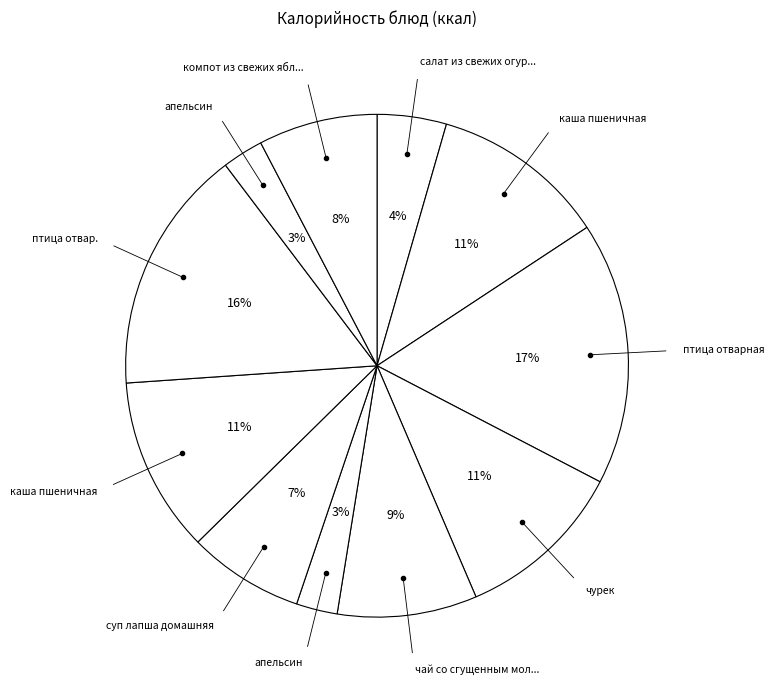

Rank the categories by value from highest to lowest.

птица отварная, птица отвар., каша пшеничная (Завтрак), каша пшеничная (Обед), чурек (Завтрак), чай со сгущенным молоком, компот из свежих яблок, суп лапша домашняя, салат из свежих огурцов (Завтрак), апельсин (Завтрак), апельсин (Обед)